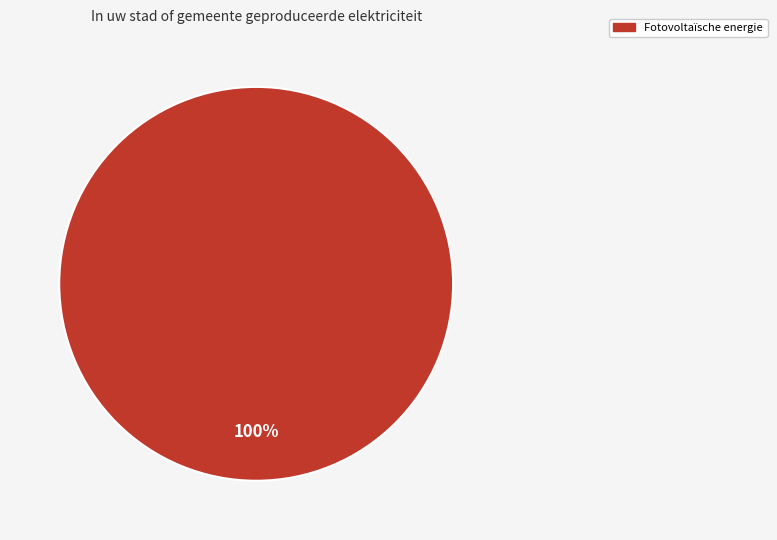

Does any single category account for the majority?

Yes